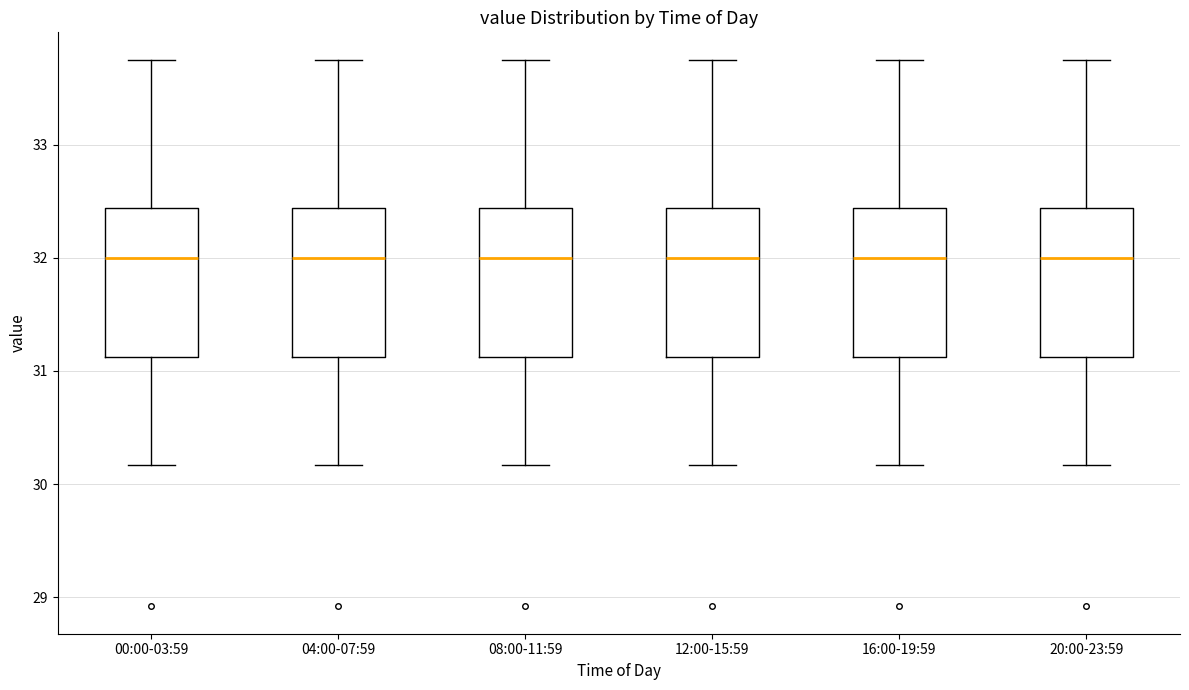

Reading left to right, read every box against the y-axis: the position of its median line, the range the box covers, and the ends of its whiskers. The values are not printed on the chart, so give them approximately, as read against the axis.

00:00-03:59: median 32.0, box 31.1 to 32.4, whiskers 30.2 to 33.8
04:00-07:59: median 32.0, box 31.1 to 32.4, whiskers 30.2 to 33.8
08:00-11:59: median 32.0, box 31.1 to 32.4, whiskers 30.2 to 33.8
12:00-15:59: median 32.0, box 31.1 to 32.4, whiskers 30.2 to 33.8
16:00-19:59: median 32.0, box 31.1 to 32.4, whiskers 30.2 to 33.8
20:00-23:59: median 32.0, box 31.1 to 32.4, whiskers 30.2 to 33.8